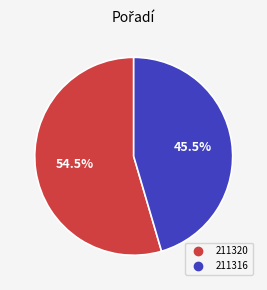

What percentage do 211320 and 211316 together represent?

100.0%